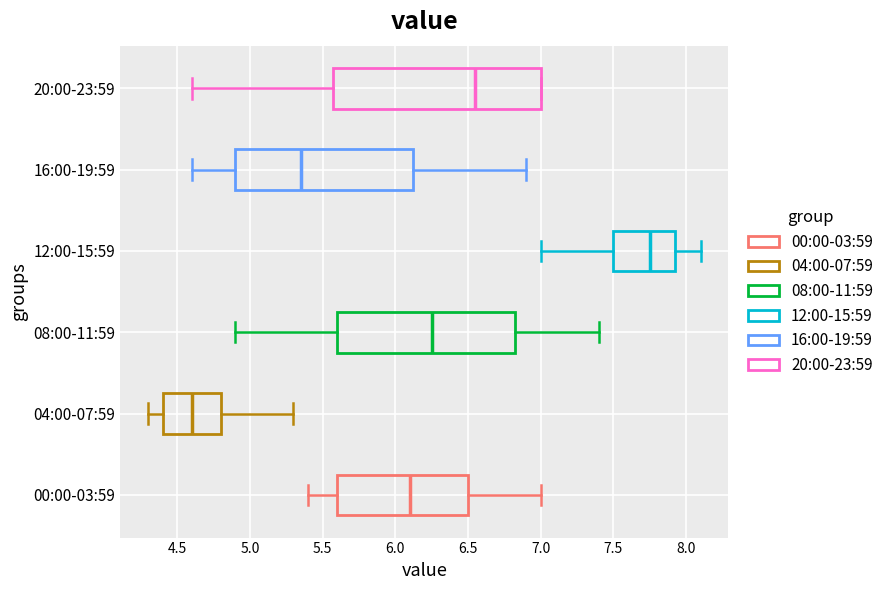

Which box is the widest, from its left edge to its right edge?

20:00-23:59